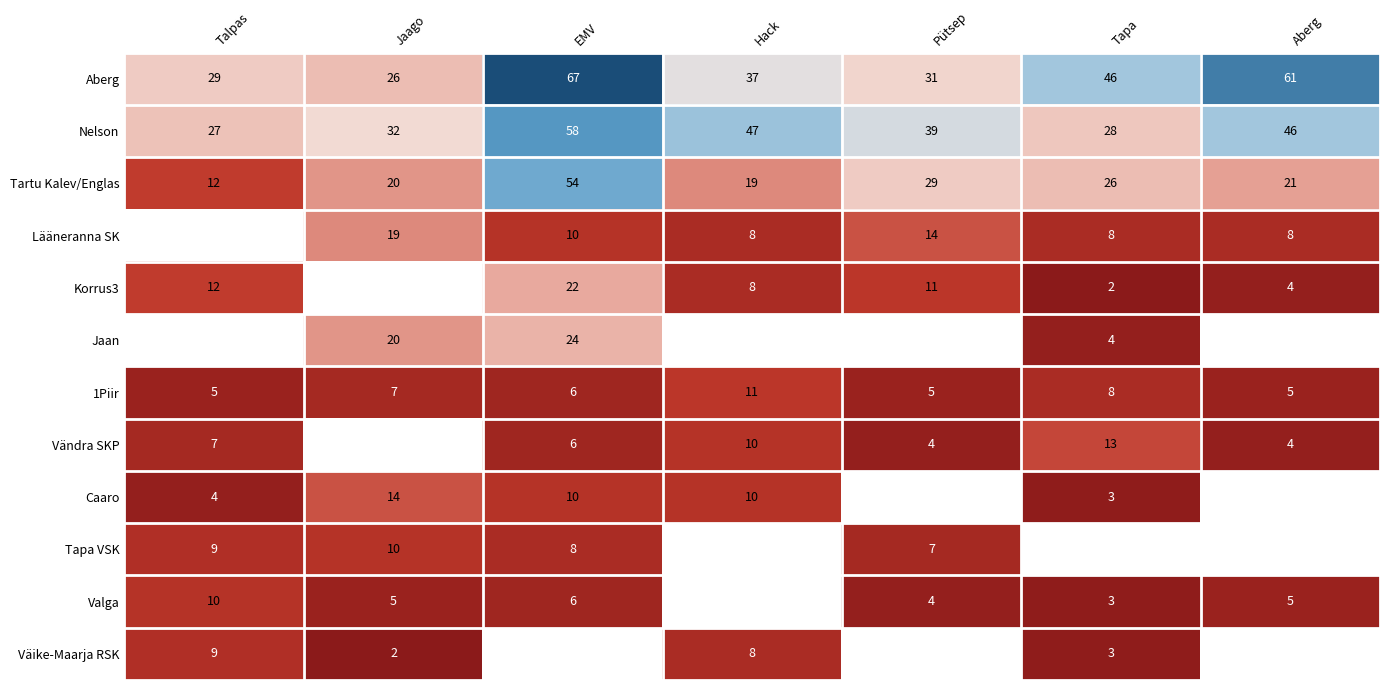

True or false: Vändra SKP has a value of 13 at Tapa.

True